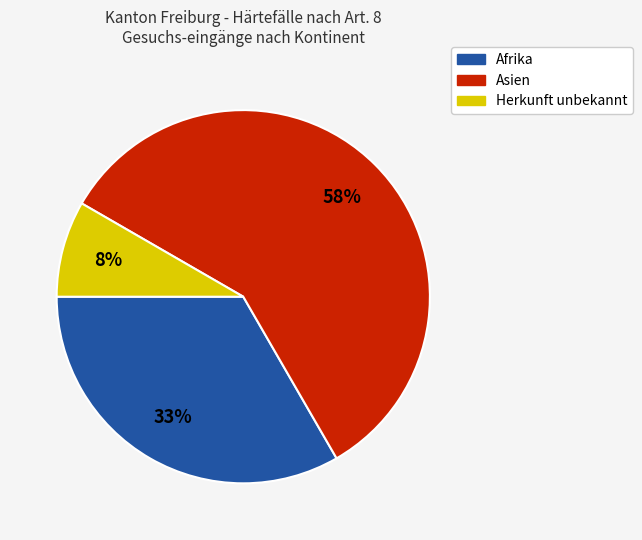

Between Afrika and Asien, which is larger?

Asien